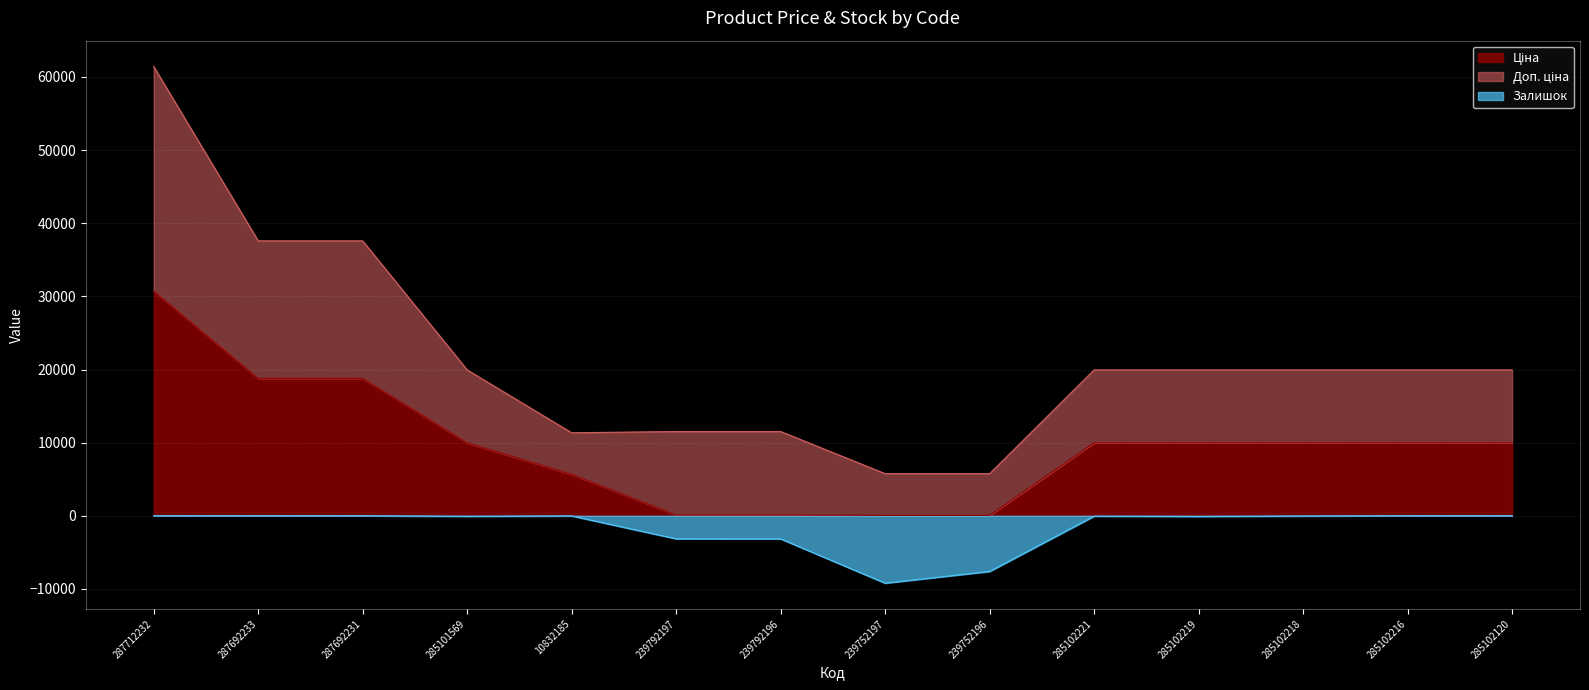

True or false: Залишок has a value of -32.7 at 285102218.

True